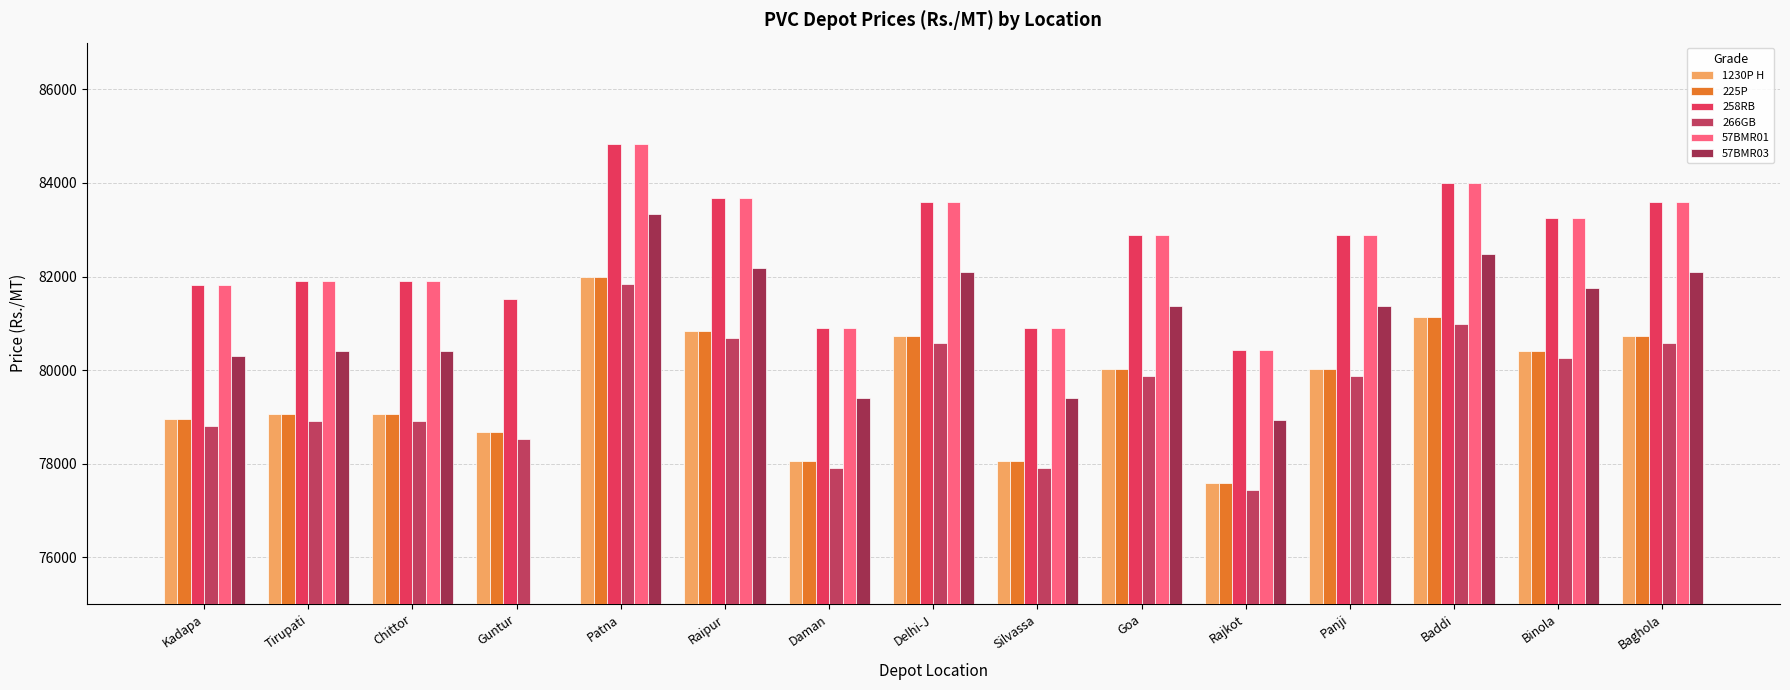

What is the sum of the 266GB values at Baghola and Goa?

160470